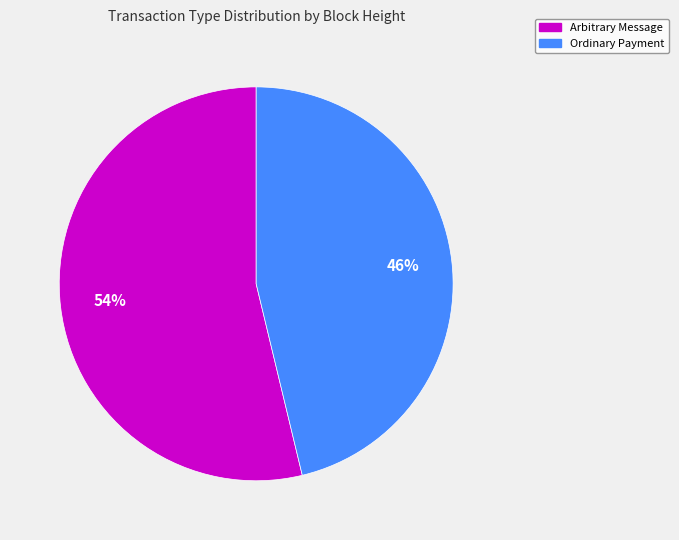

Rank the categories by value from highest to lowest.

Arbitrary Message, Ordinary Payment